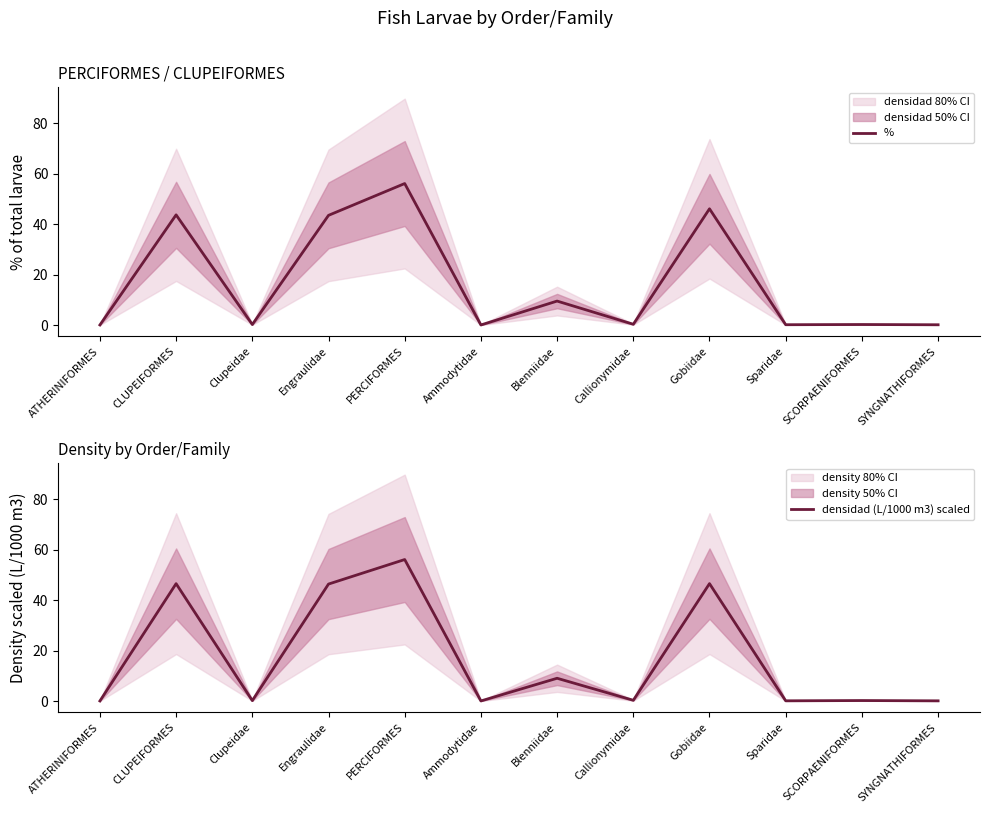

List the series in order of their peak value, highest first.

%, densidad (L/1000 m3) scaled